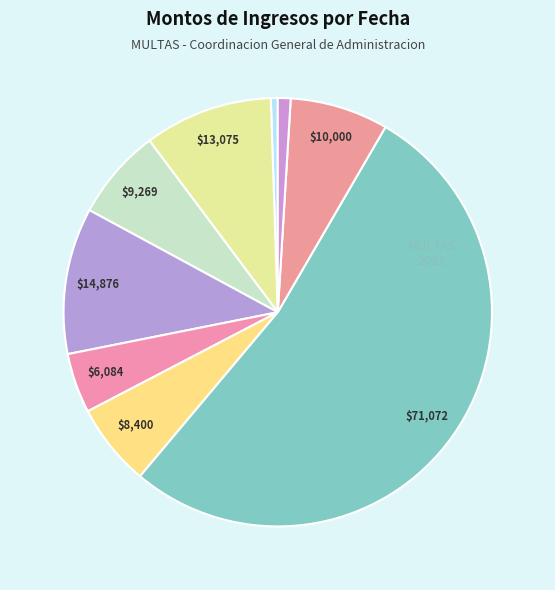

Does any single category account for the majority?

Yes